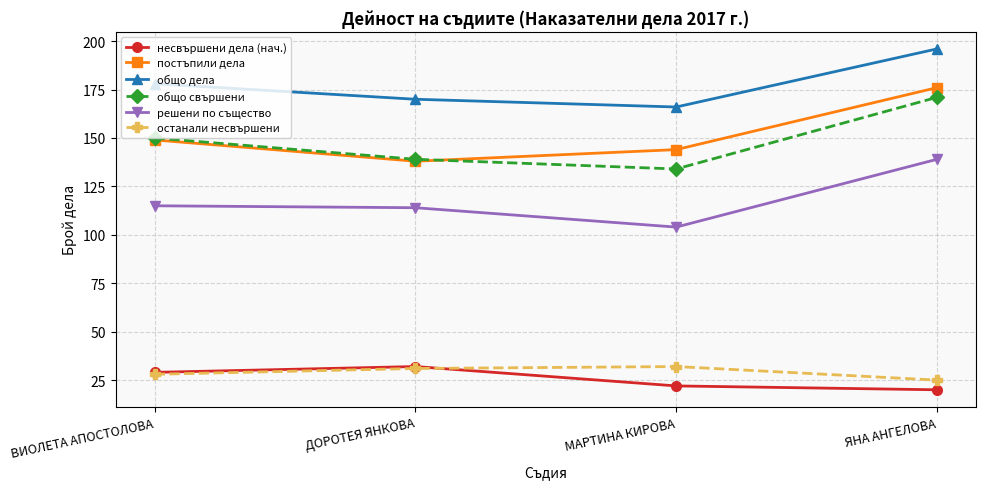

At how many categories does at least one series exceed 74?

4